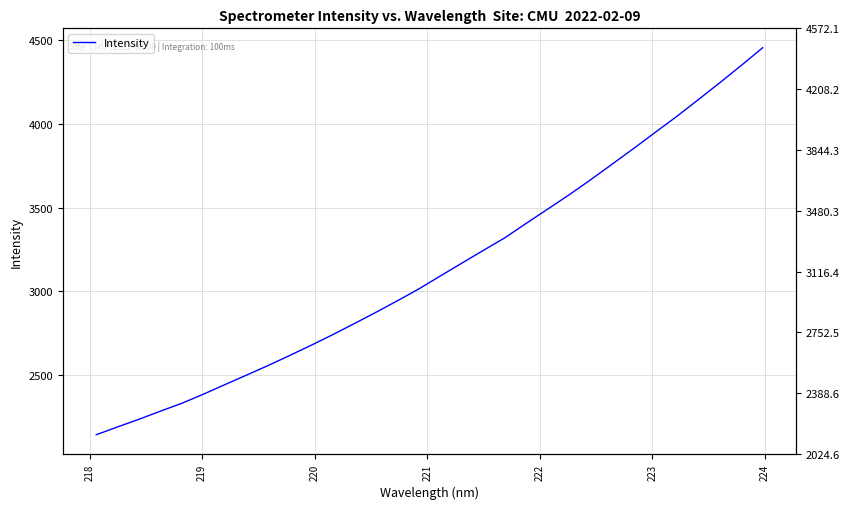

What is the smallest value displayed?

2140.4